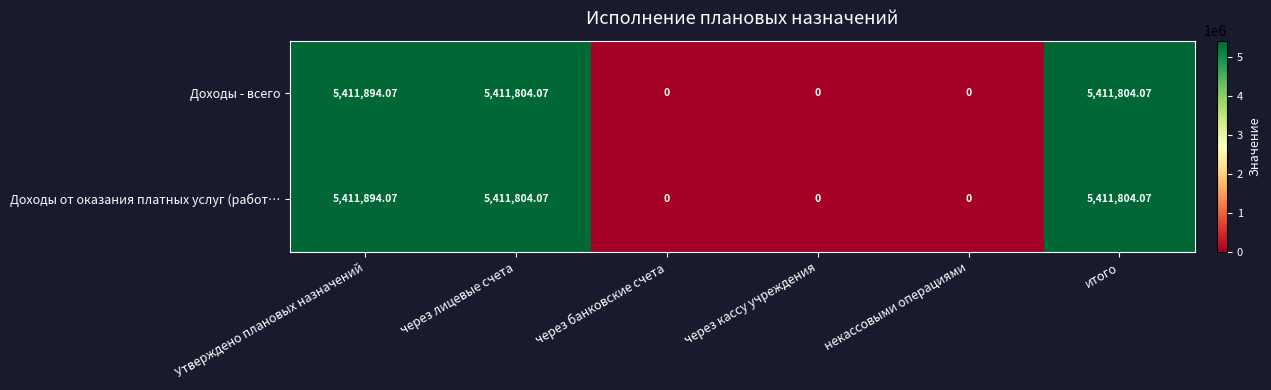

Where does the Доходы - всего series first go above 5411804?

Утверждено плановых назначений